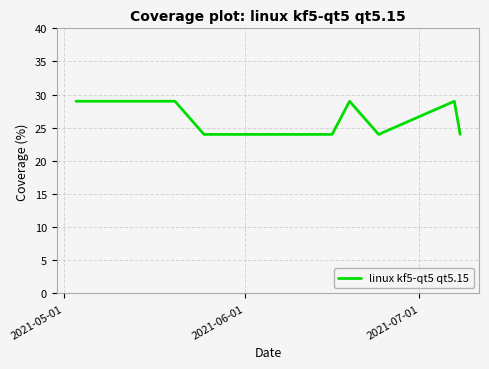

How many series are shown in this chart?

1